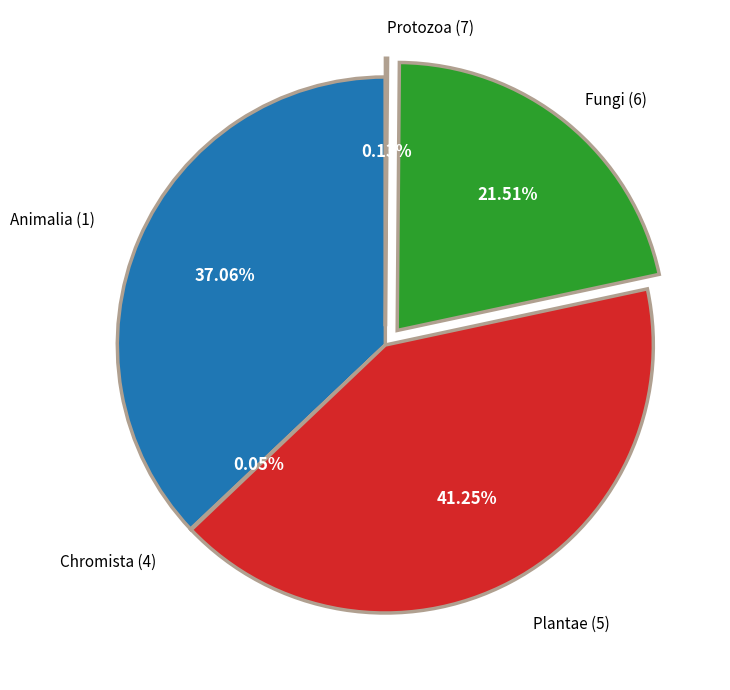

Is there any slice that represents more than half of the pie?

No